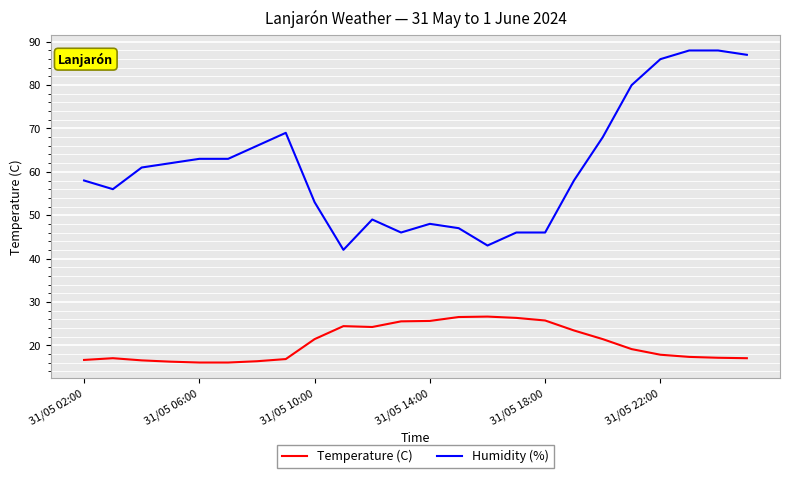

True or false: Temperature (C) and Humidity (%) intersect in this chart.

False